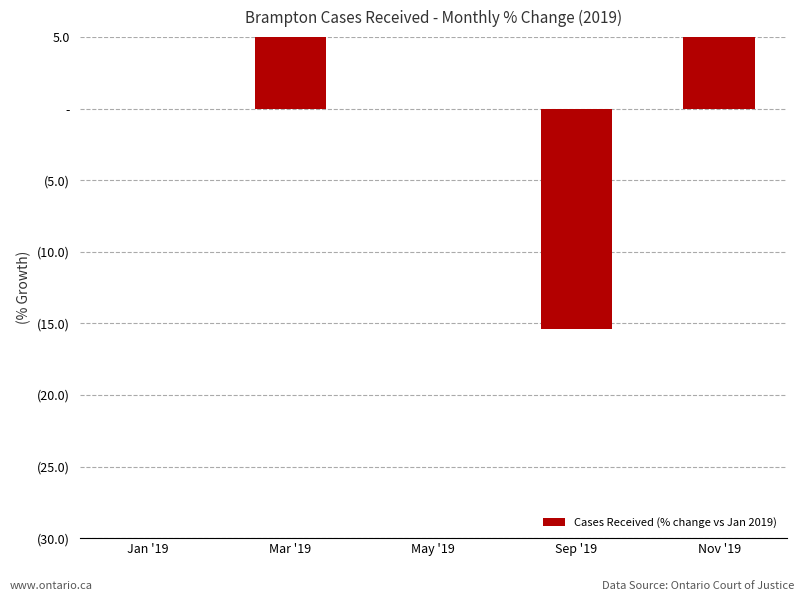

List the labels in order of value, smallest first.

Sep '19, Jan '19, May '19, Nov '19, Mar '19